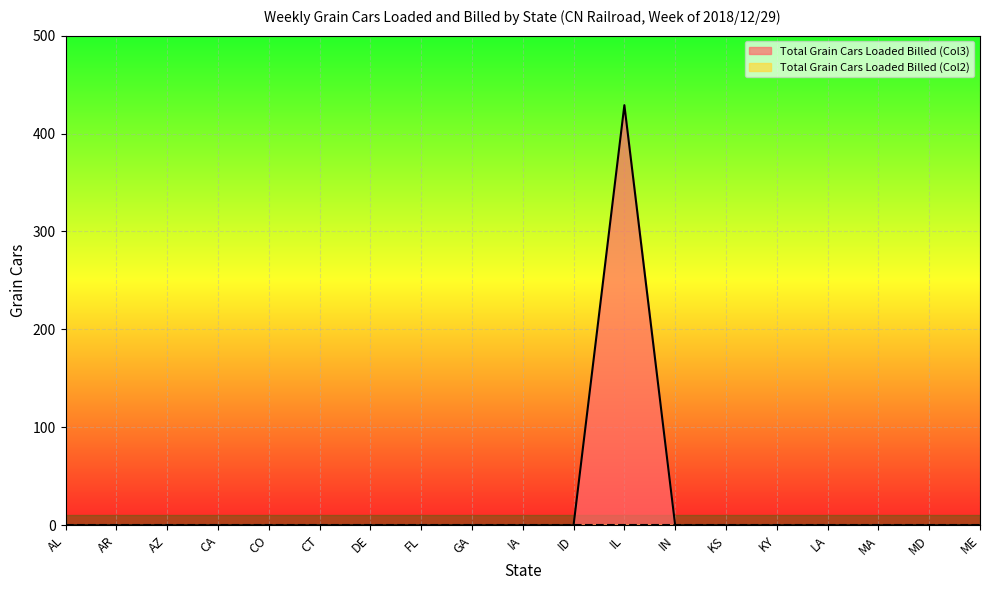

Reading left to right, what are all the values shown in this chart?

0	0	0	0	0	0	0	0	0	0	0	429	0	0	0	0	0	0	0